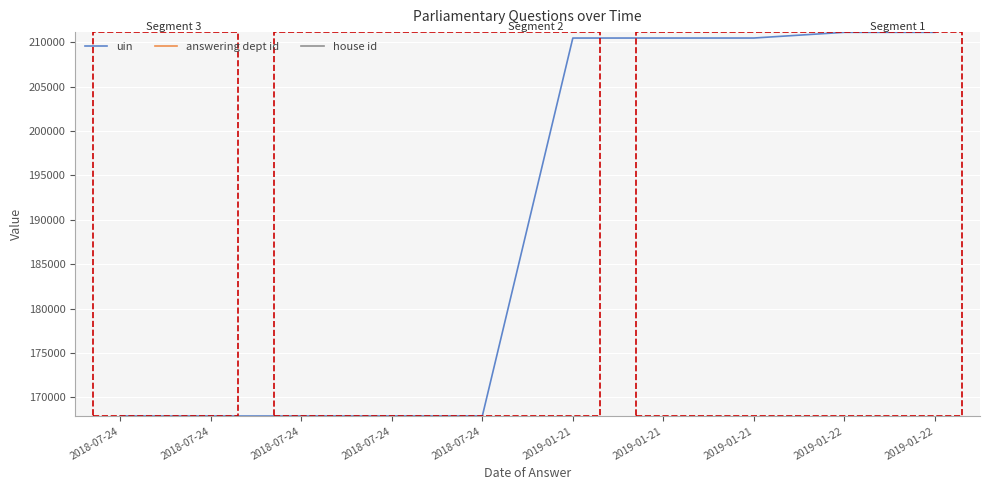

Count the number of data series in this chart.

3